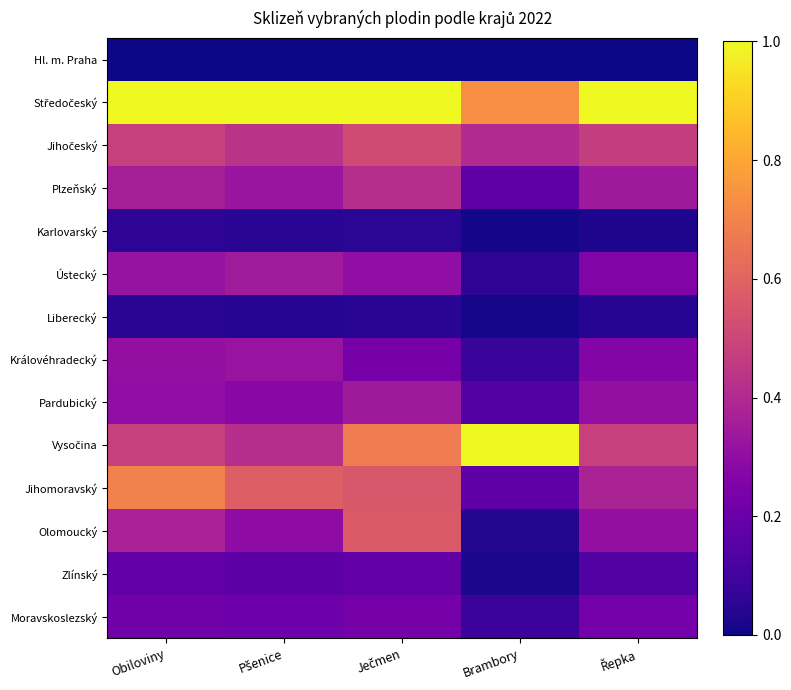

At which category is the sum across all series the highest?

Ječmen